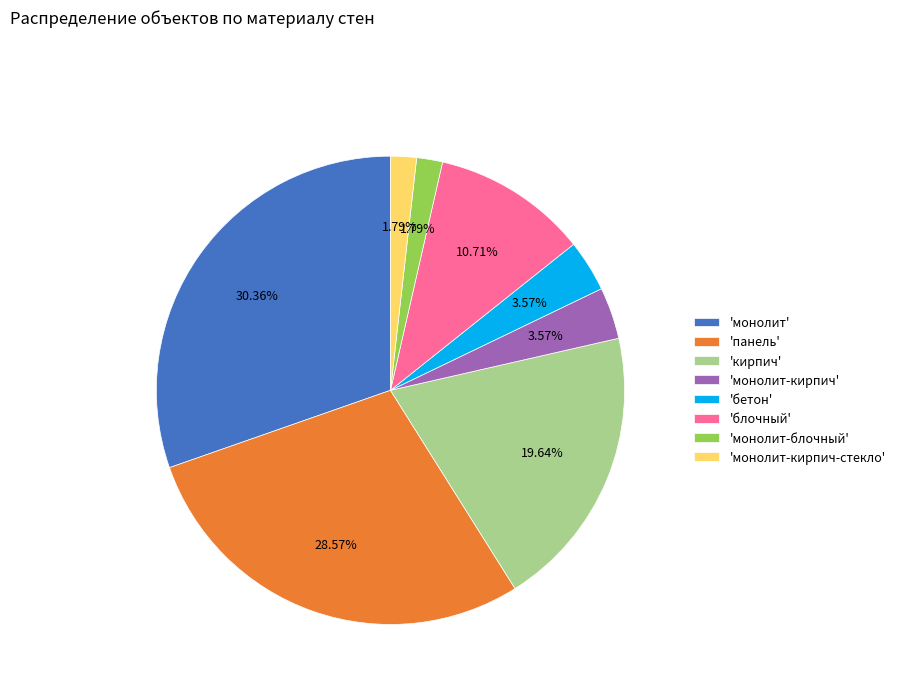

Is there any slice that represents more than half of the pie?

No